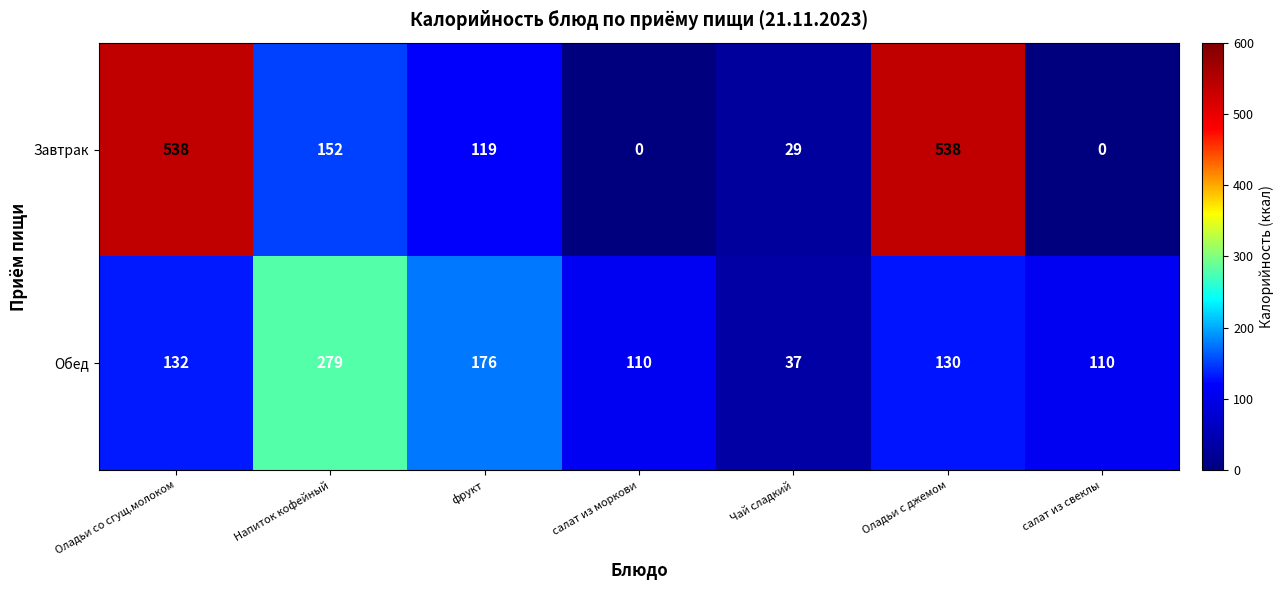

What is the difference between the maximum and second lowest values in the Завтрак series?

538